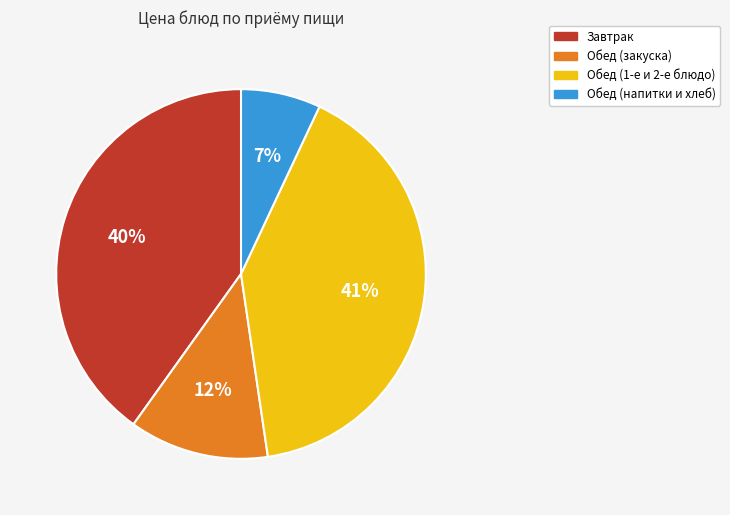

To the nearest percent, what is the difference between the largest and smallest slice percentages?

34%